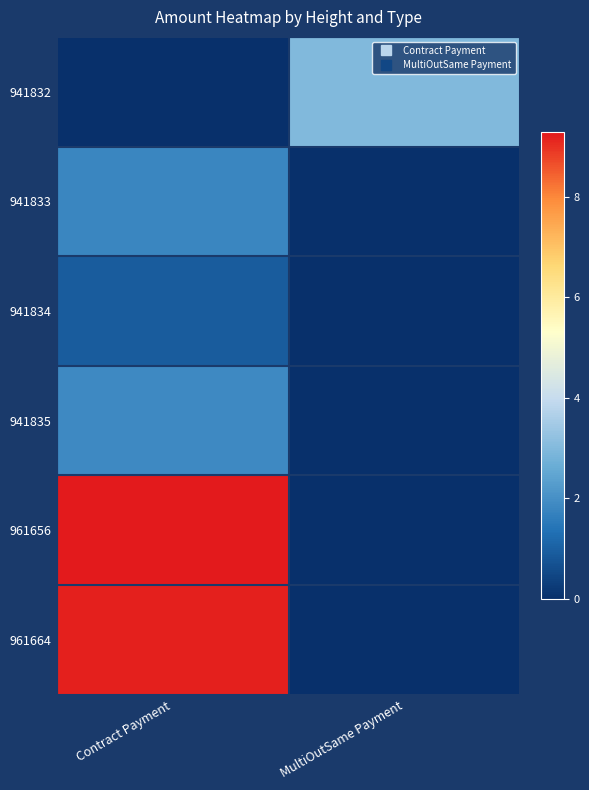

How many data points does each series have?

2